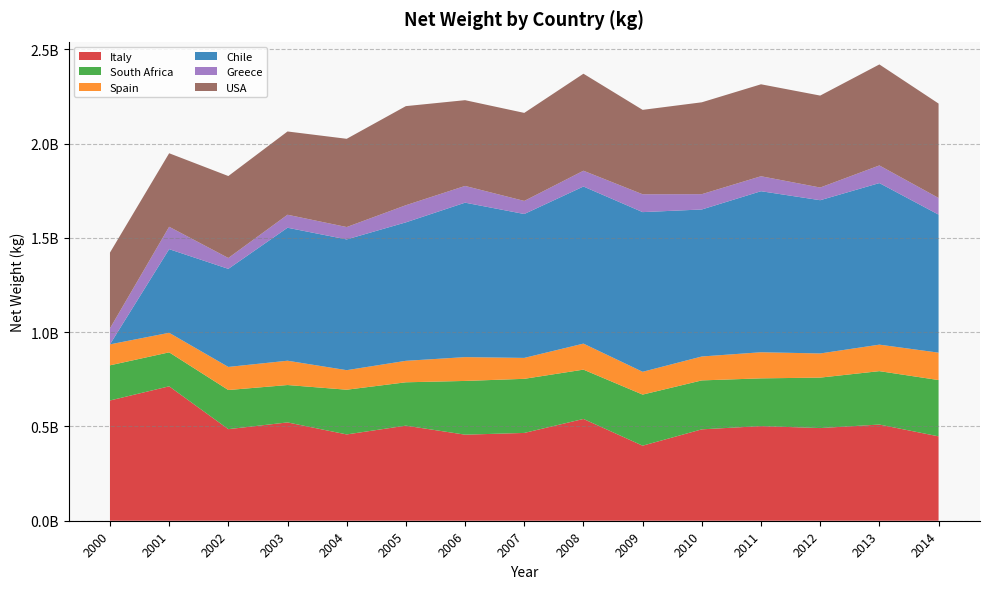

Reading right to left, list all the values displayed in this chart.

Italy: 2014=447466753	2013=509965704	2012=491368505	2011=501794748	2010=484590532	2009=397958460	2008=539654518	2007=465558587	2006=456340940	2005=504139365	2004=457617592	2003=521291232	2002=485591258	2001=712733001	2000=637599166
South Africa: 2014=298424427	2013=283238512	2012=267503473	2011=253139906	2010=259521006	2009=270876773	2008=261518776	2007=286894614	2006=284903248	2005=229948128	2004=237110452	2003=198264399	2002=207491061	2001=180103991	2000=186413416
Spain: 2014=145310936	2013=140438701	2012=128075613	2011=138418808	2010=126786264	2009=120882375	2008=137946929	2007=110917666	2006=126282456	2005=113825560	2004=103625784	2003=128884967	2002=122427962	2001=103670430	2000=111143161
Chile: 2014=731893605	2013=856712966	2012=812566317	2011=853905982	2010=779491829	2009=846675914	2008=833067052	2007=763017169	2006=818951189	2005=734221307	2004=693301824	2003=705159969	2002=520030563	2001=443477002	2000=0
Greece: 2014=88388362	2013=93505131	2012=67228570	2011=79352235	2010=81190863	2009=94658616	2008=83602678	2007=69313590	2006=88731515	2005=90831605	2004=65616281	2003=68870165	2002=57606144	2001=118709303	2000=84838108
USA: 2014=500484631	2013=535571186	2012=487540676	2011=487542317	2010=487090436	2009=447528873	2008=514457254	2007=466777109	2006=454707785	2005=525431830	2004=467871103	2003=441497961	2002=434513502	2001=389813488	2000=401677302